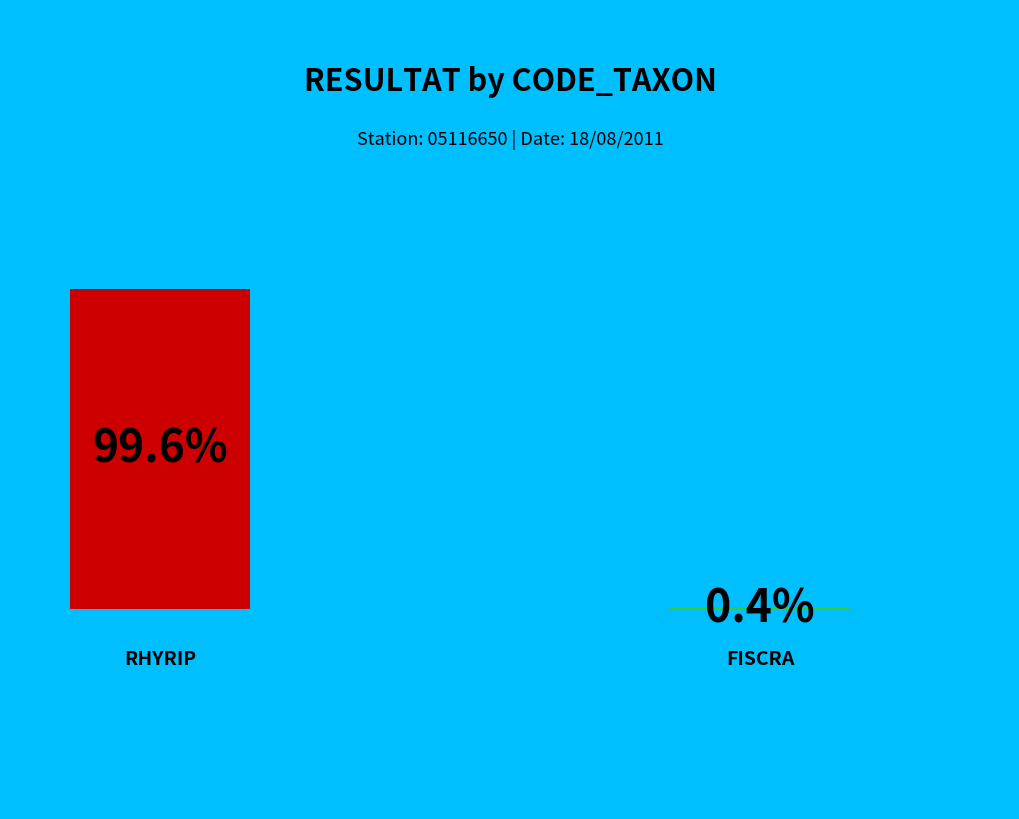

To the nearest percent, what portion does RHYRIP represent?

100%